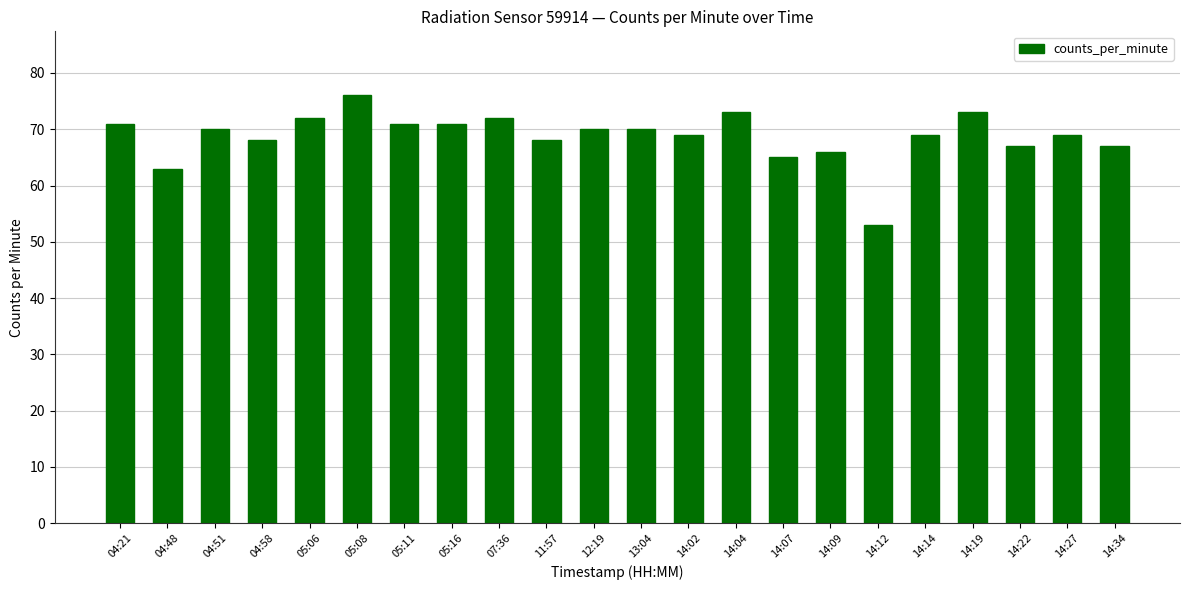

The value at 14:14 is 69. True or false?

True